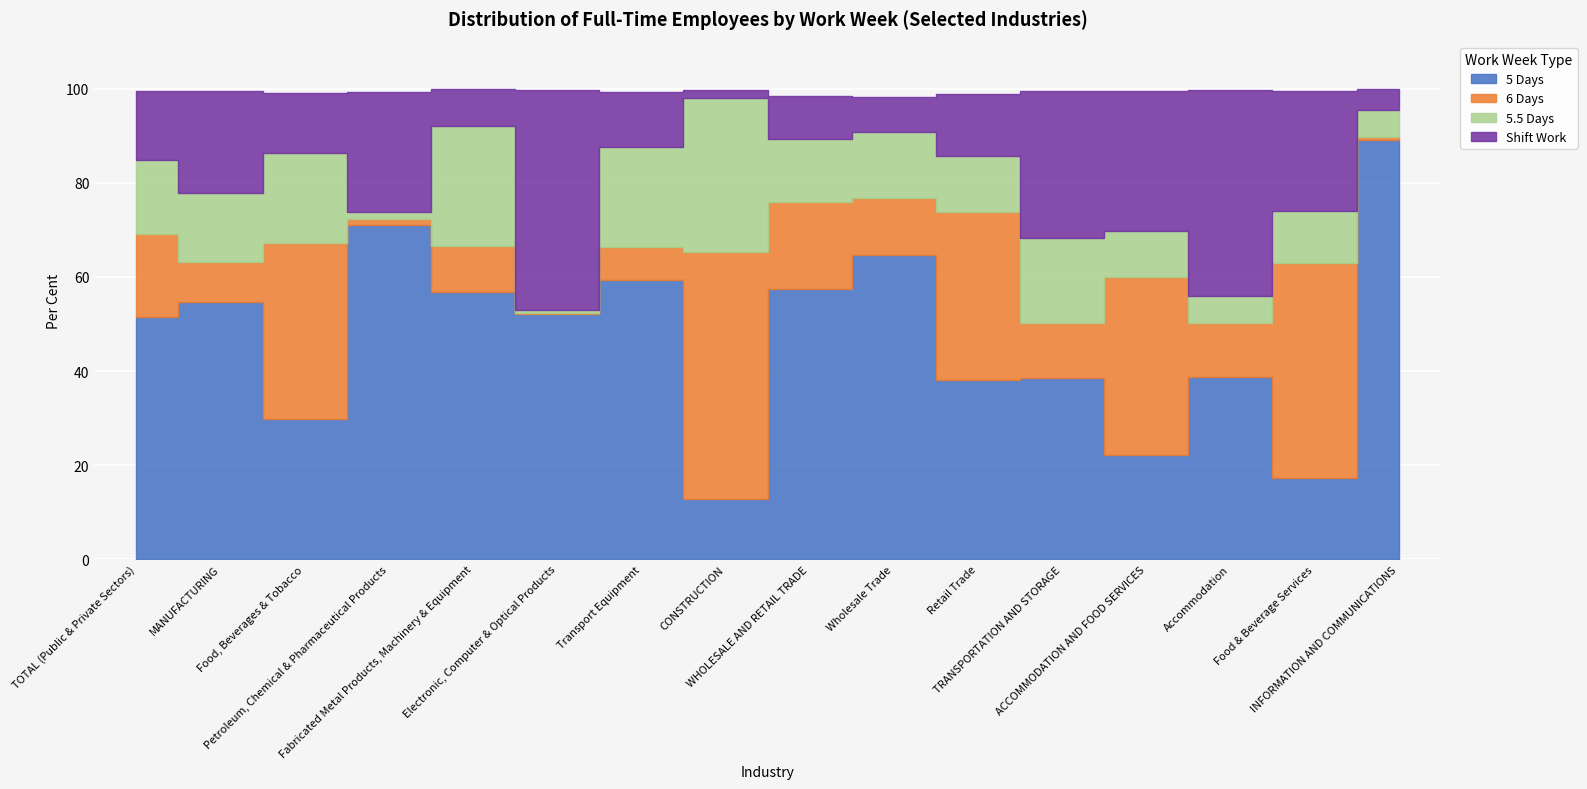

What is the approximate value of 5.5 Days at Electronic, Computer & Optical Products?

0.5